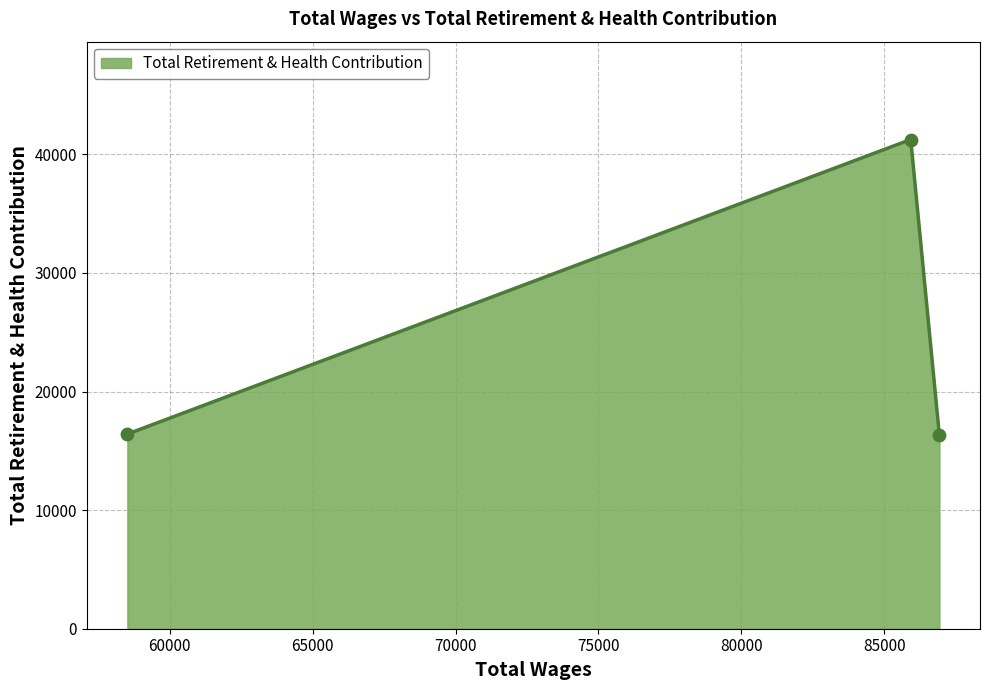

What is the greatest value displayed?

41252